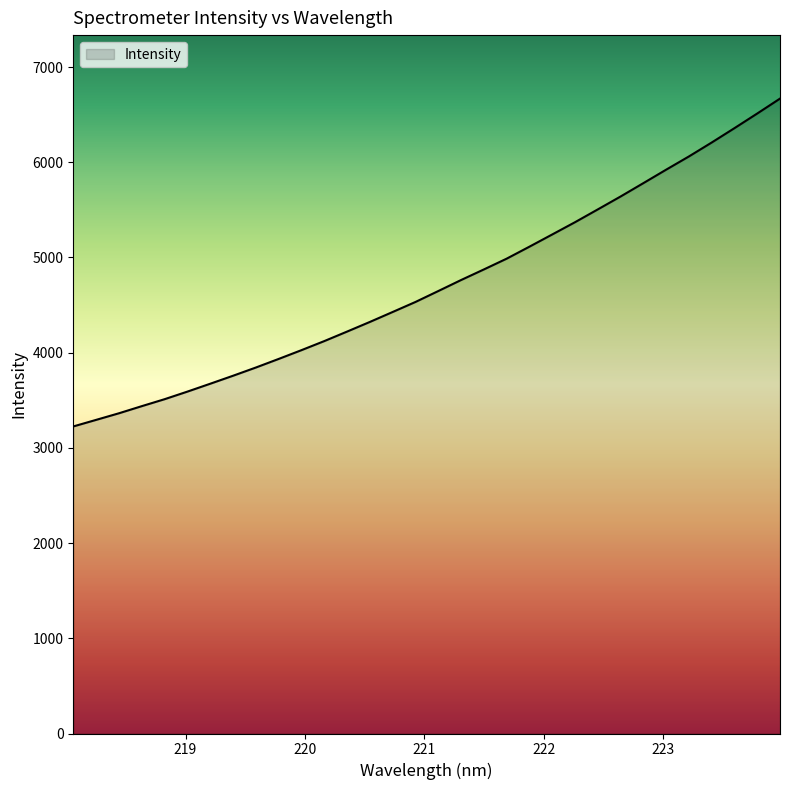

What is the maximum value shown in the chart?

6668.8